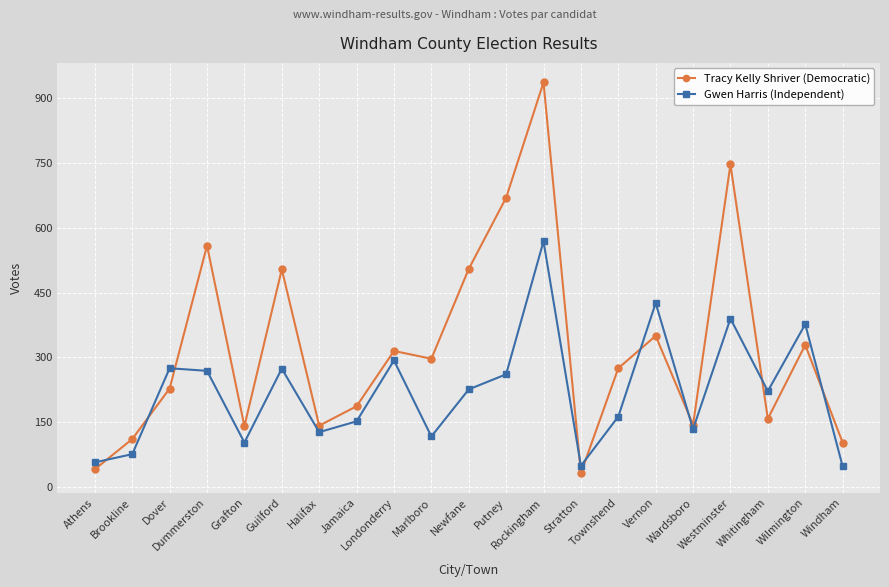

What is the total value across all series at Athens?

98